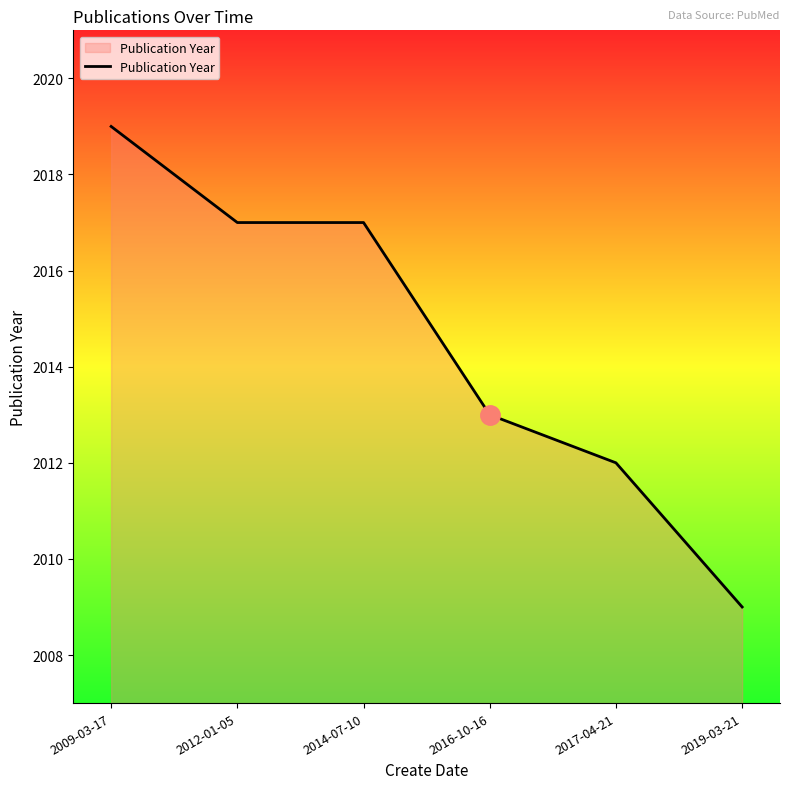

What value does the data have at 2014-07-10, to the nearest 5?

2015